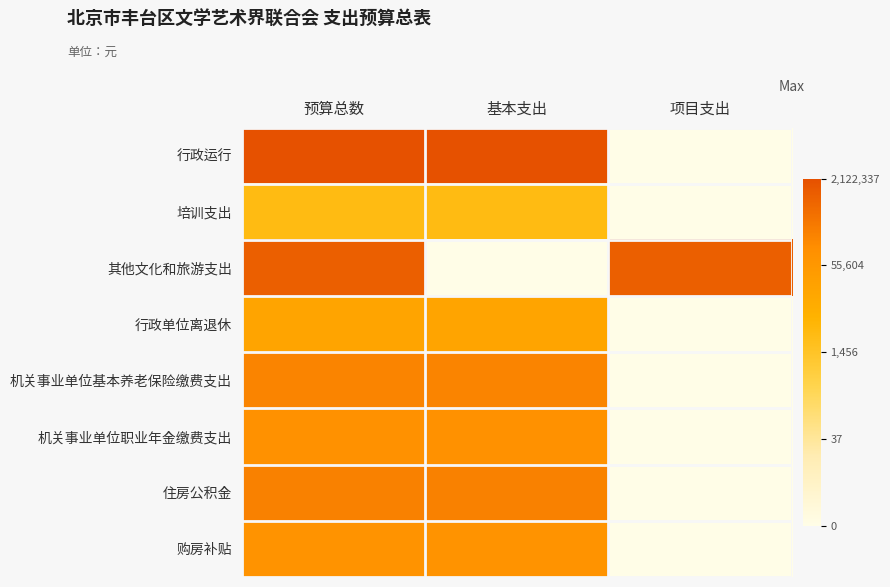

Which category has the highest value across all series?

预算总数